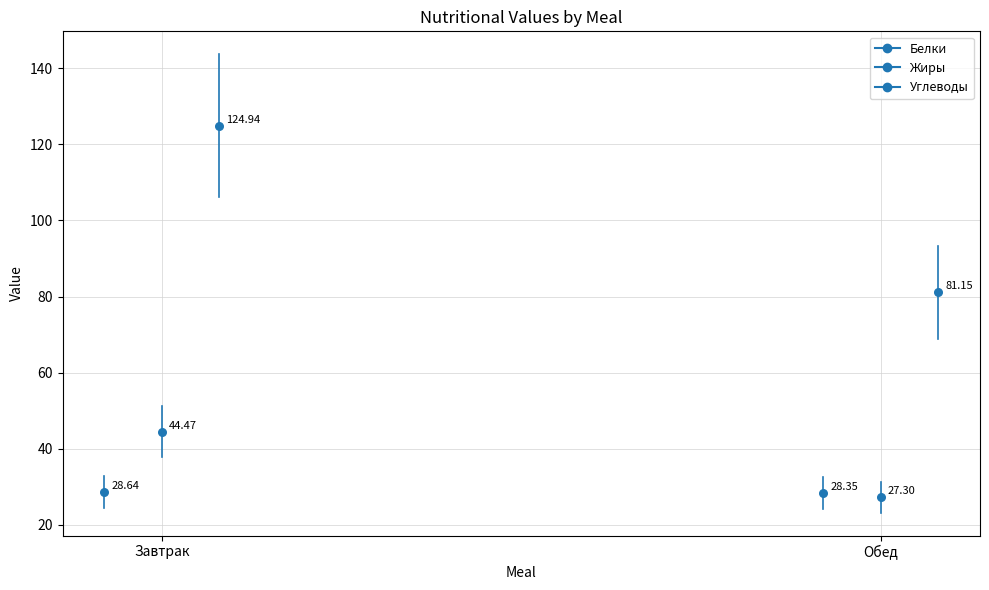

Which series contains the highest Y value?

Углеводы